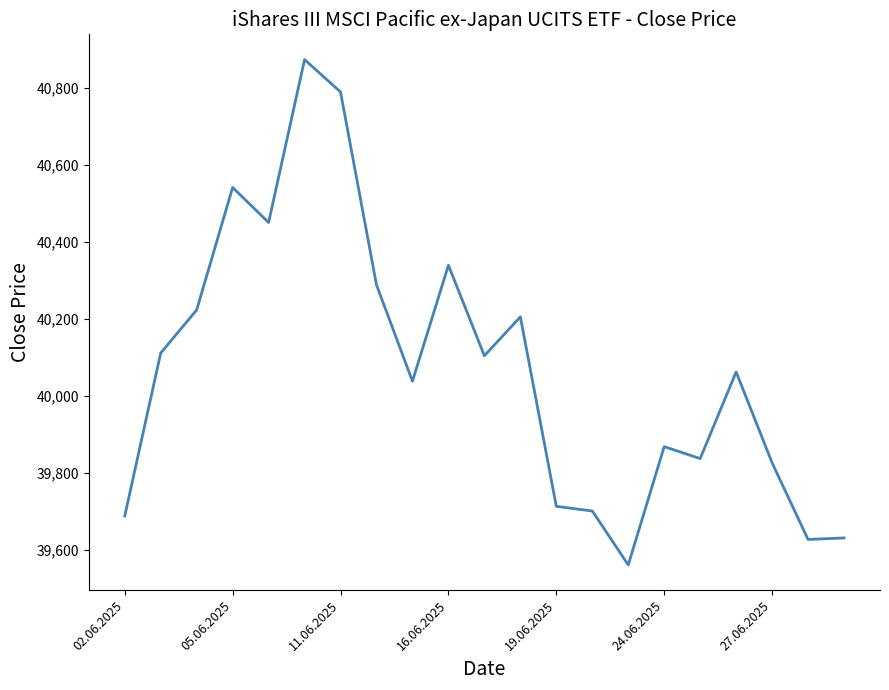

True or false: the data has more than 2 interior local peaks.

True